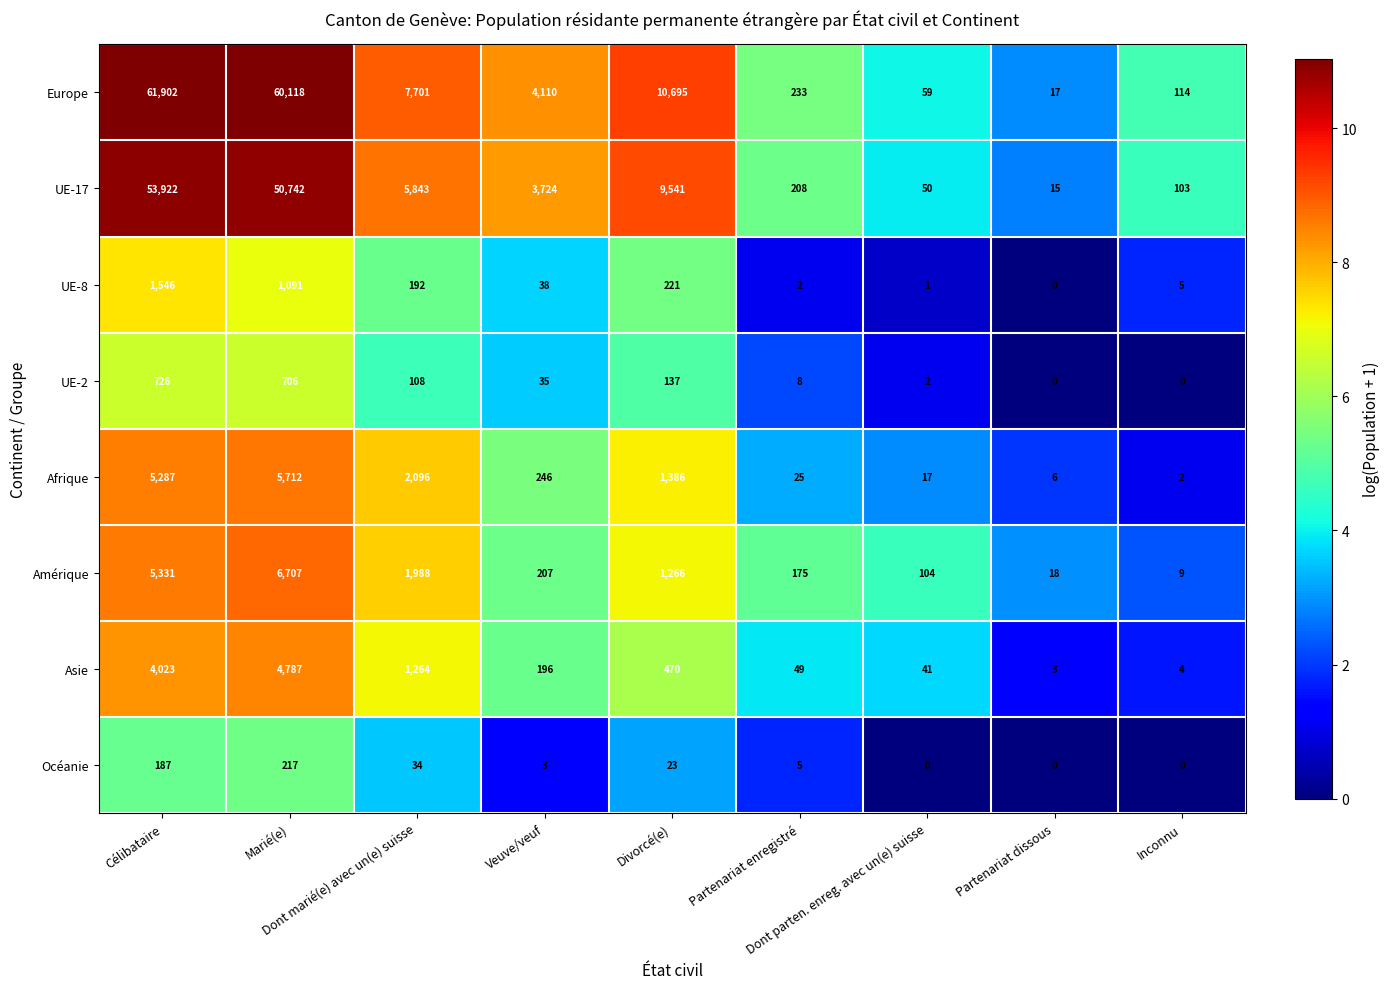

Rank the series by their maximum value, from lowest to highest.

Océanie, UE-2, UE-8, Asie, Afrique, Amérique, UE-17, Europe